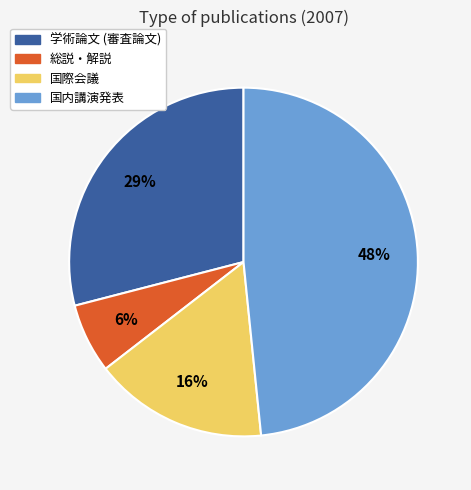

Does 国際会議 represent more than half of the total?

No